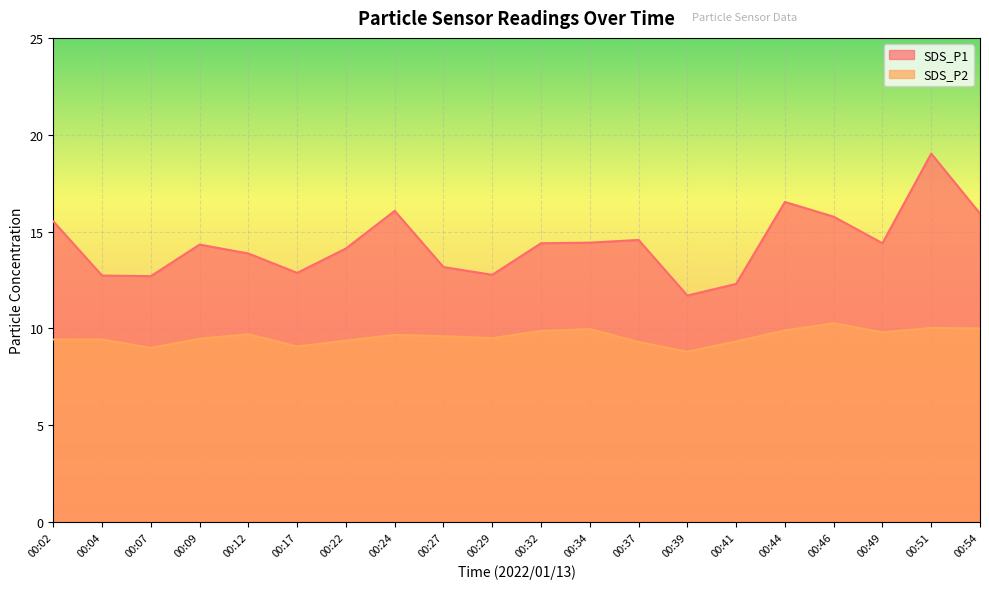

What is the maximum value shown in the chart?

19.0